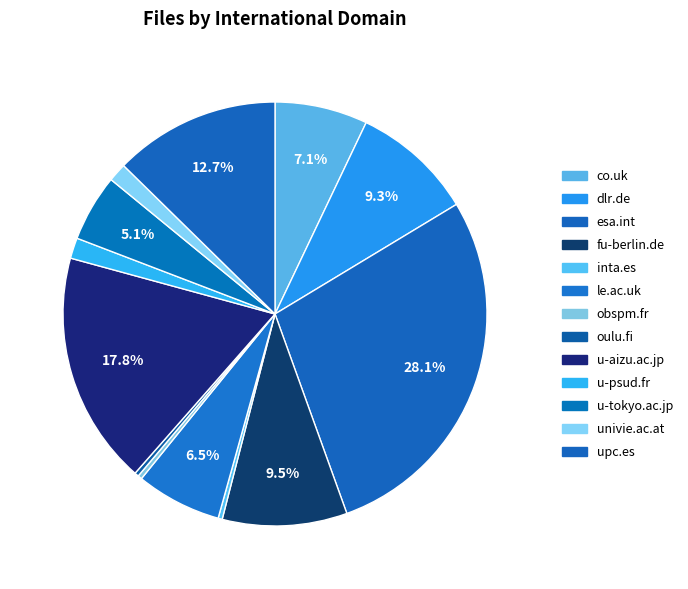

Does any single category account for the majority?

No